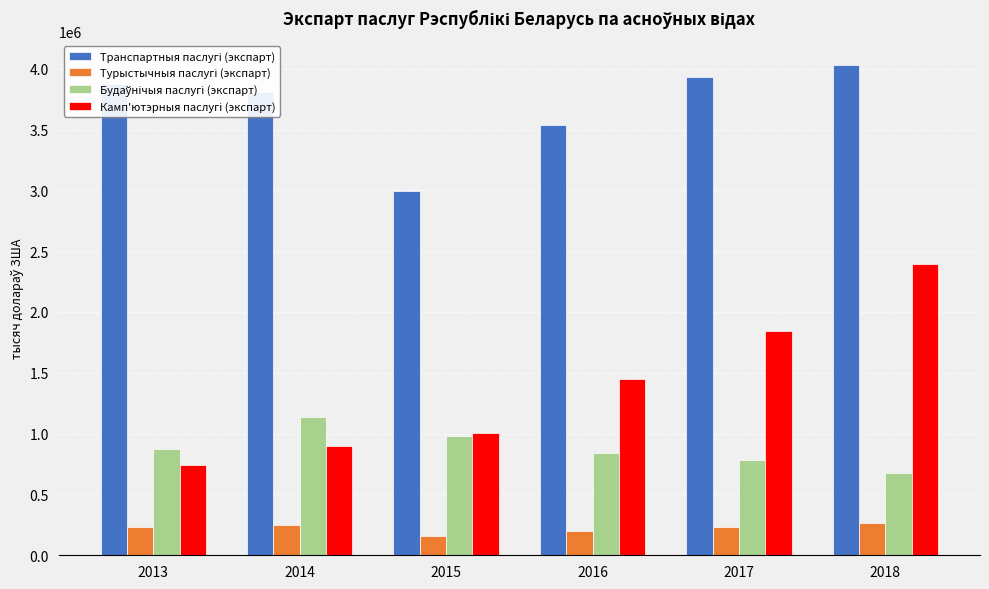

At which category is the sum across all series the highest?

2018